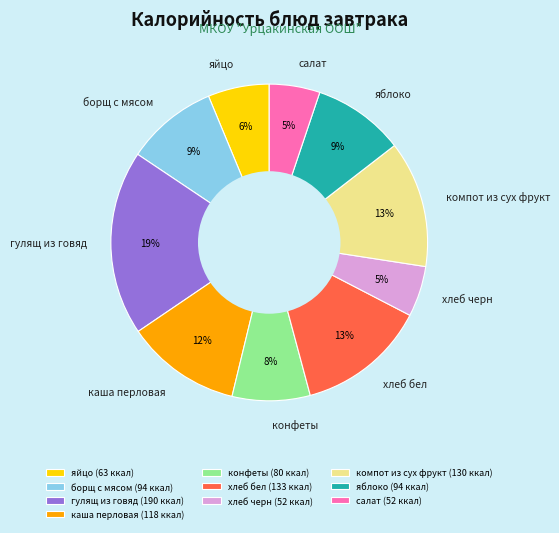

To the nearest percent, what is the combined percentage of каша перловая and компот из сух фрукт?

25%